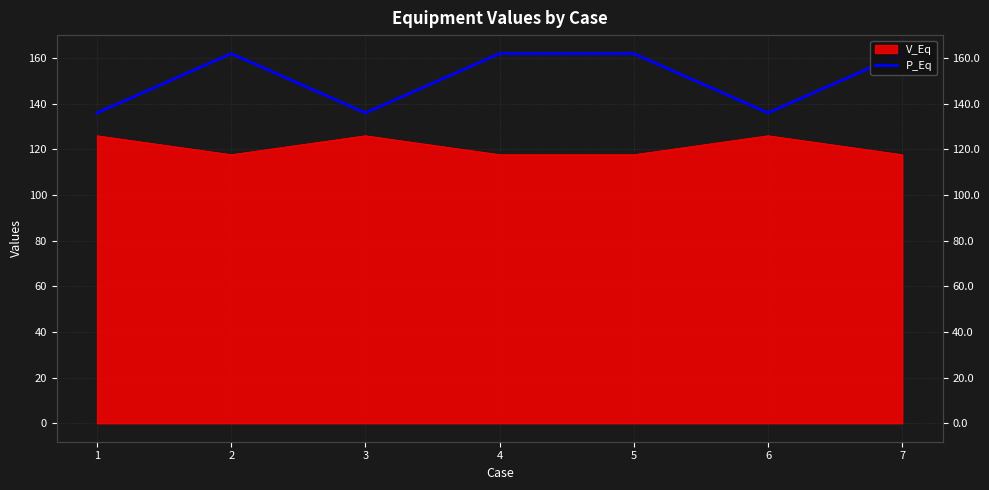

Read the value at 5.

162